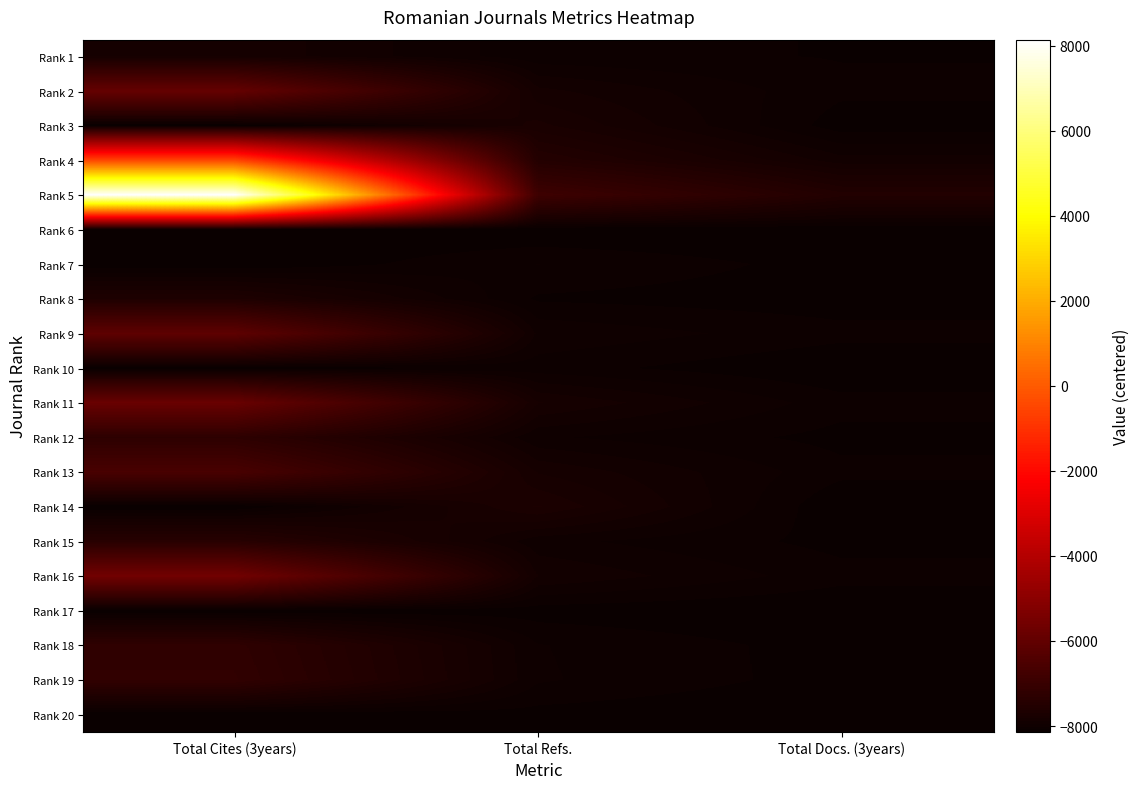

How many series are shown in this chart?

20